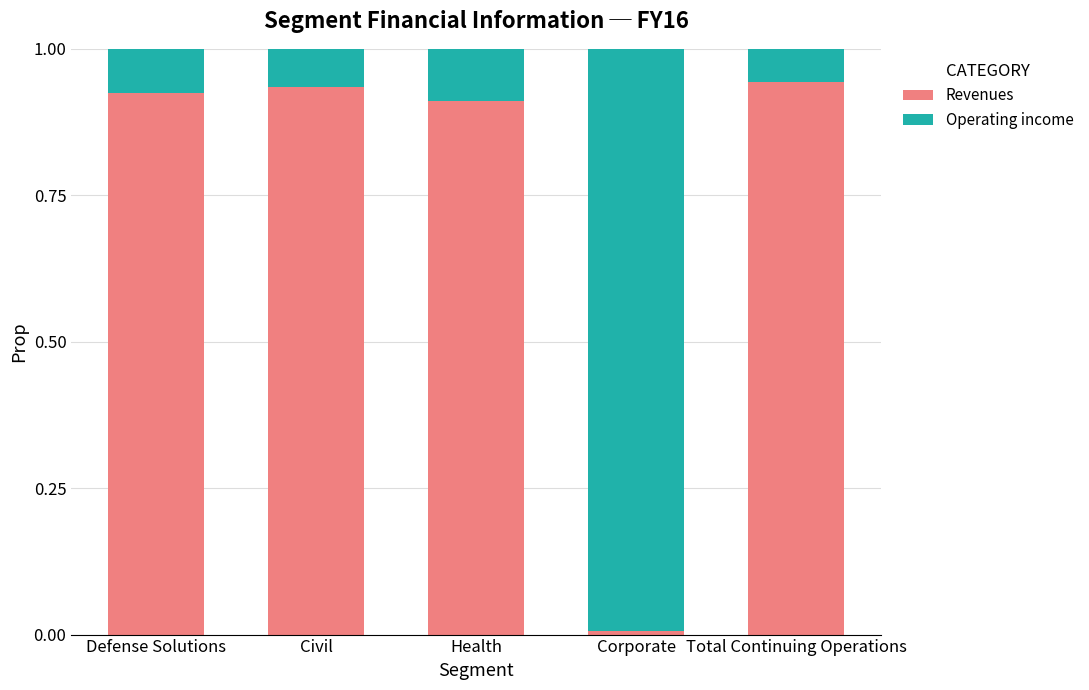

At which label does Revenues reach its minimum?

Corporate